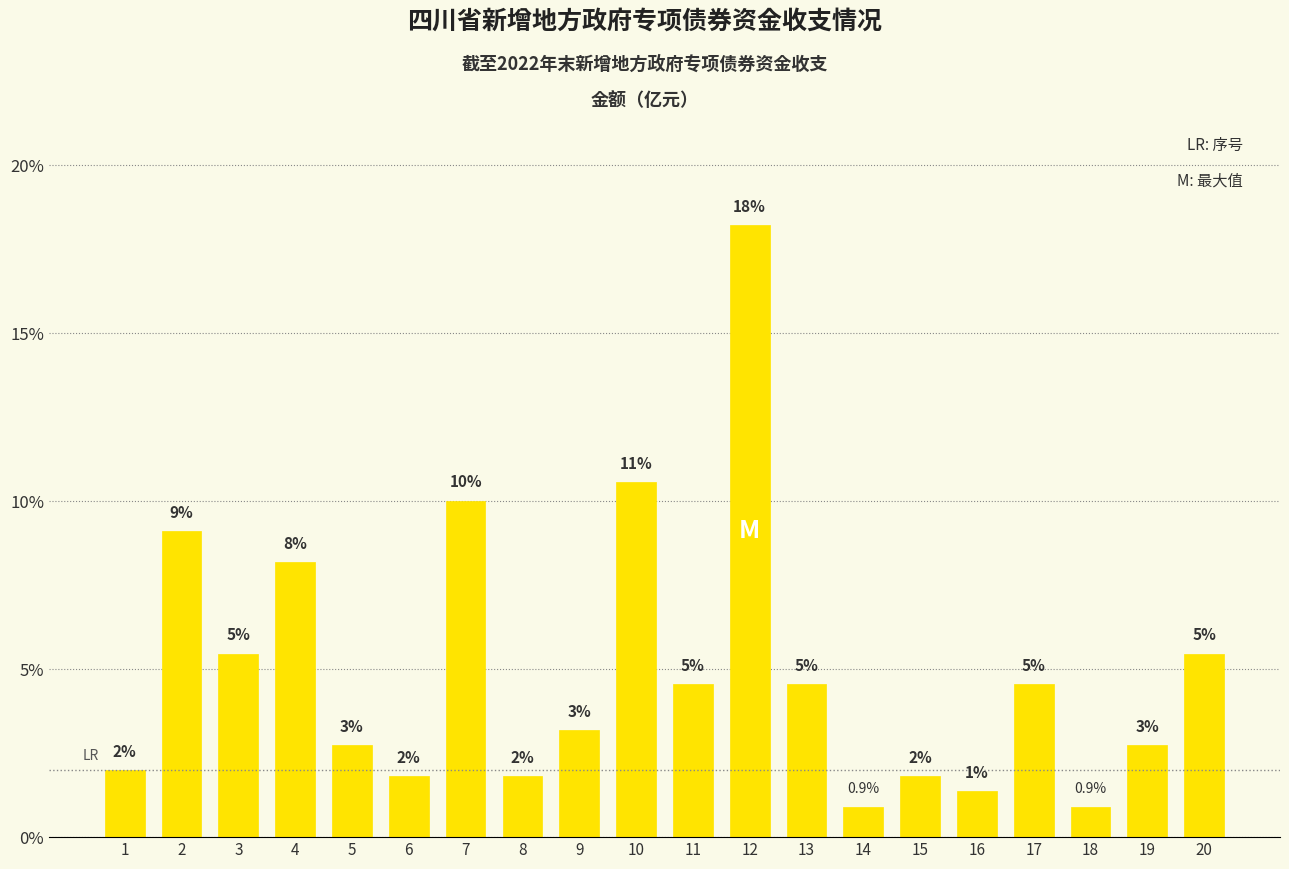

At which category does the chart reach its minimum across all series?

14